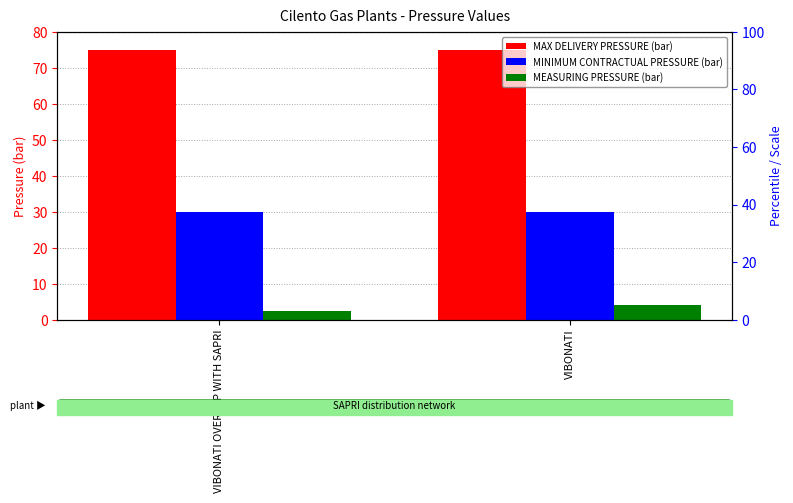

Rank the series by their average value, from lowest to highest.

MEASURING PRESSURE (bar), MINIMUM CONTRACTUAL PRESSURE (bar), MAX DELIVERY PRESSURE (bar)